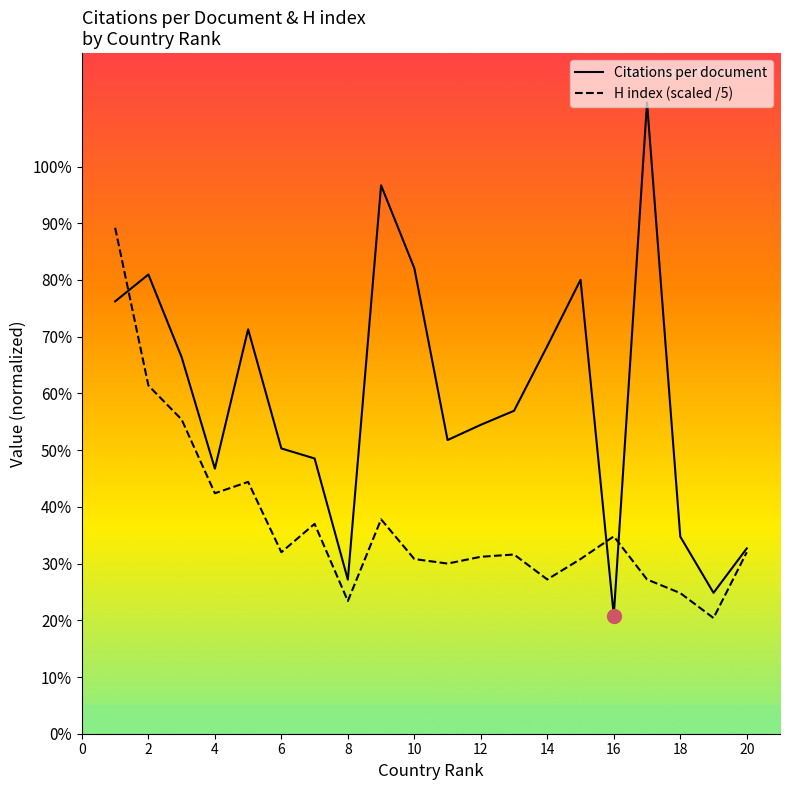

Which series has the largest total across all categories?

Citations per document